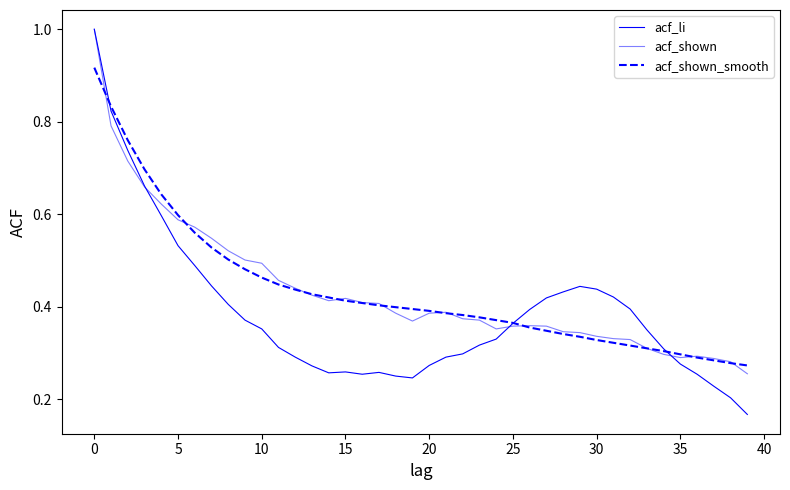

True or false: acf_shown and acf_li cross at least once.

True